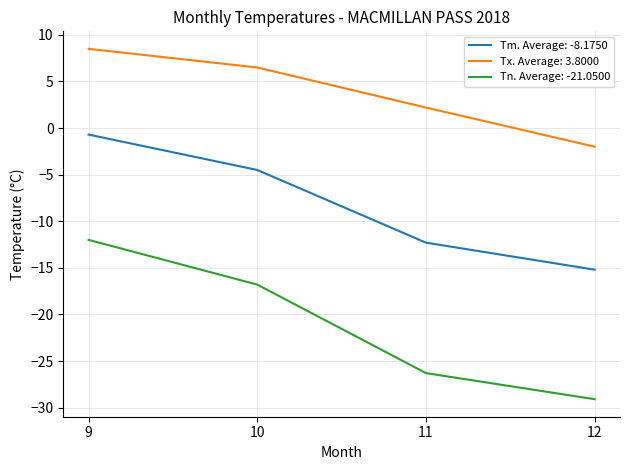

True or false: Tx. Average: 3.8000 has a value of -2.0 at 12.

True